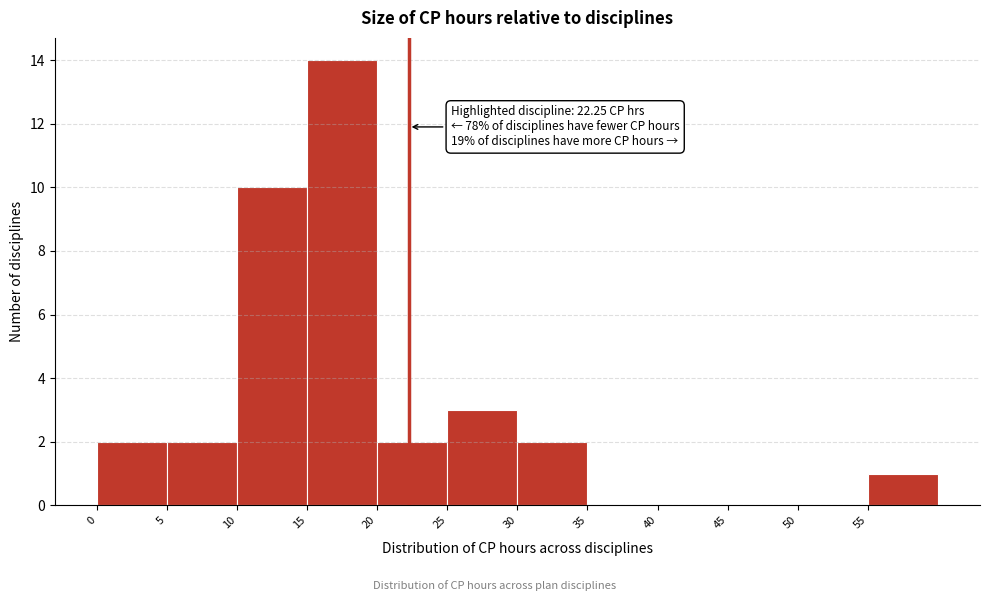

Which range on the x-axis has the tallest bar?

15 to 20